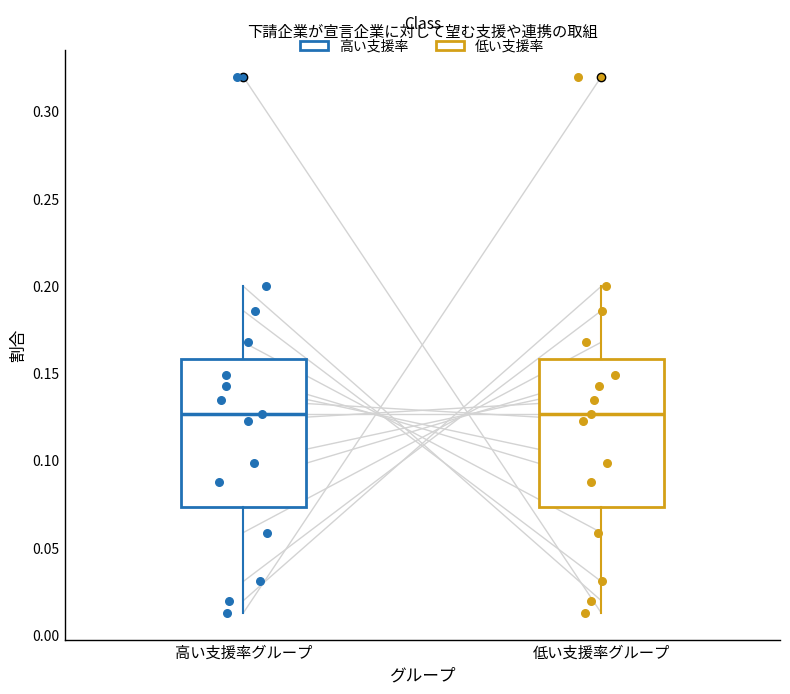

Where is the lower edge of the box for 高い支援率グループ on the y-axis? The values are not printed on the chart, so give them approximately, as read against the axis.

0.075